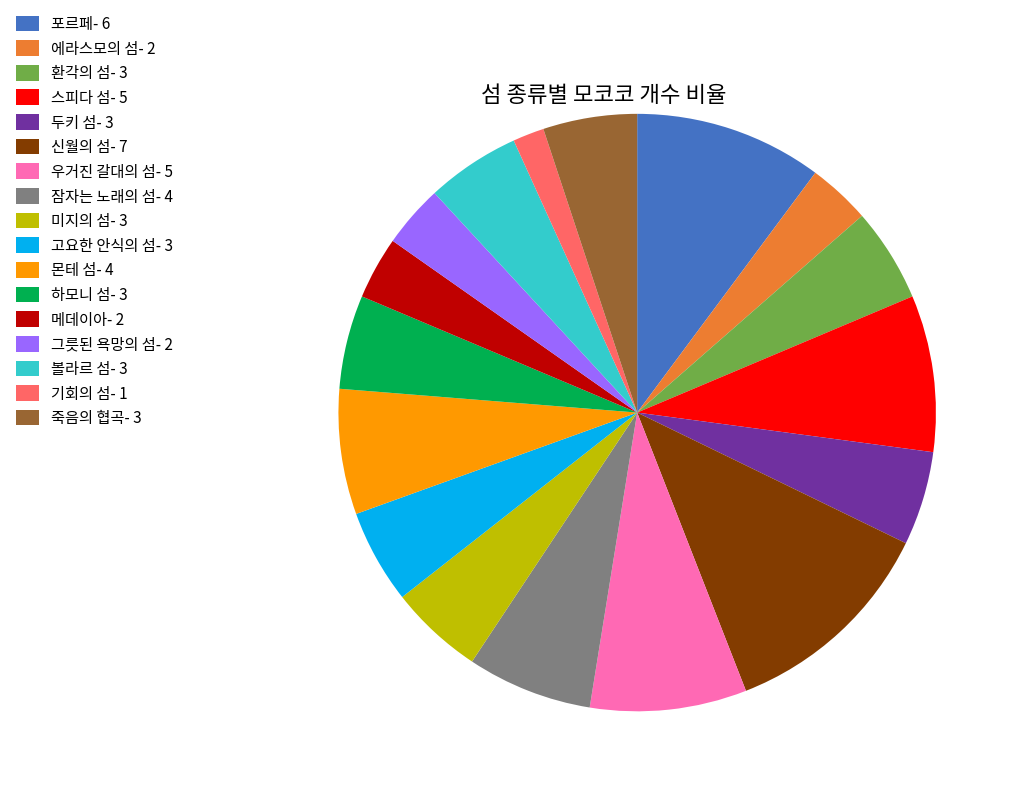

Between 두키 섬- 3 and 신월의 섬- 7, which is larger?

신월의 섬- 7